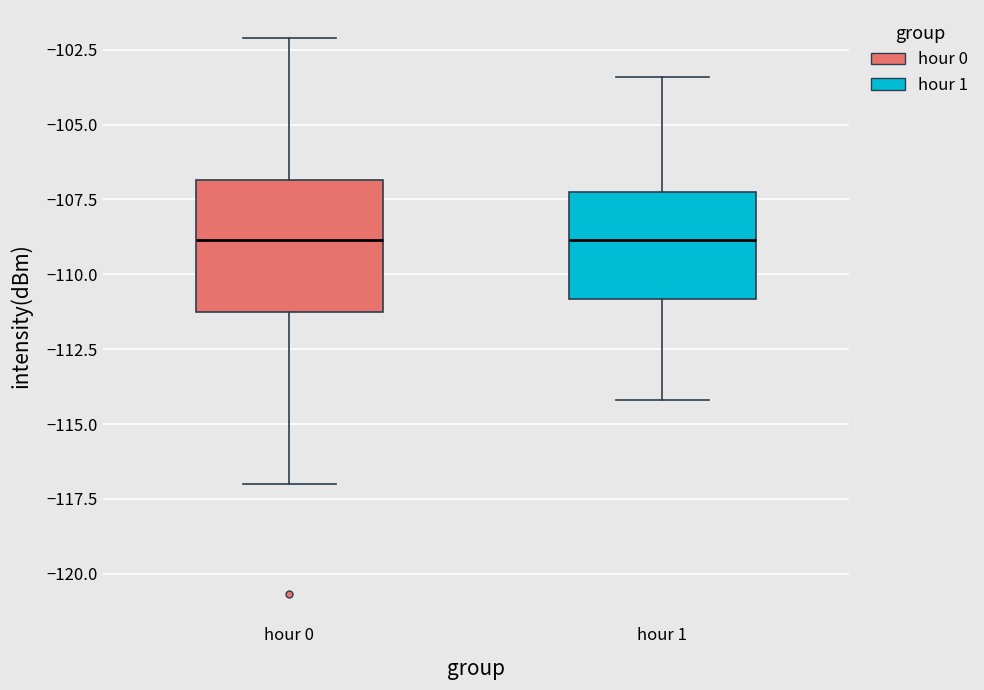

Reading left to right, transcribe this box plot: for each box, give where its median line is, the range the box spans, and where its two whiskers end, as read against the y-axis. The values are not printed on the chart, so give them approximately, as read against the axis.

hour 0: median -109.0, box -111.5 to -107.0, whiskers -117.0 to -102.0
hour 1: median -109.0, box -111.0 to -107.0, whiskers -114.0 to -103.5